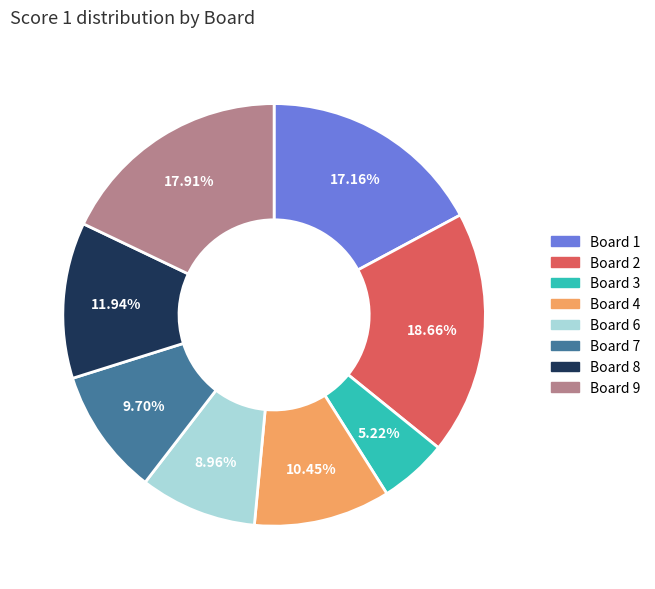

Is the sum of Board 4 and Board 9 greater than half?

No